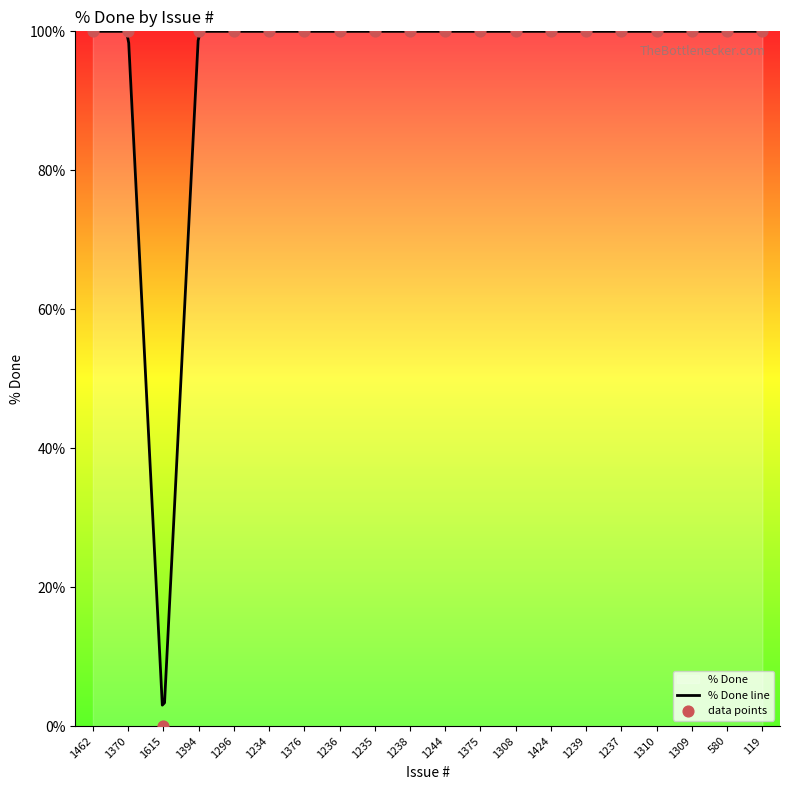

Approximately how many times larger is the value at 580 compared to 1235?

1.0